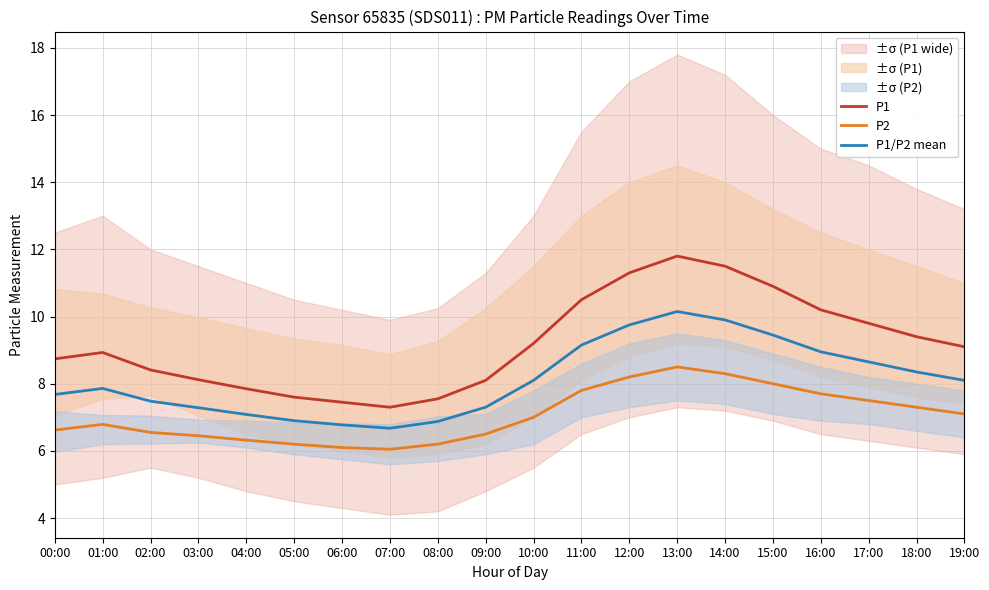

Where is the first local maximum for P2?

01:00